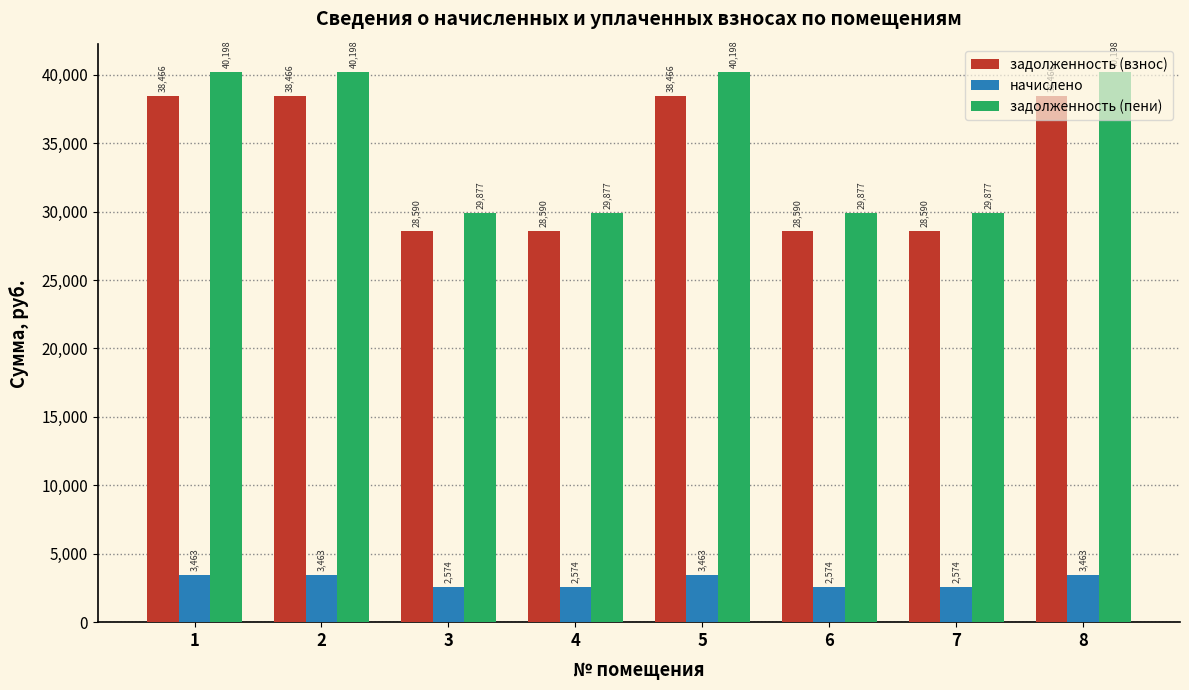

Which series has the largest range (max minus min)?

задолженность (пени)